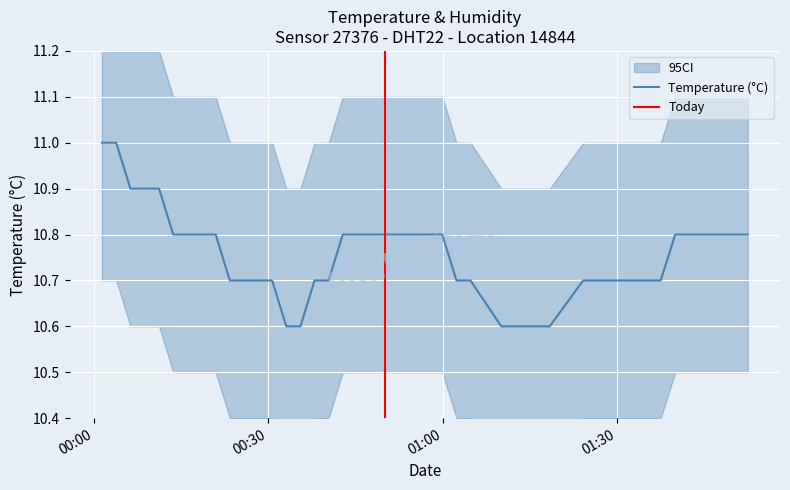

What is the highest value of the Temperature (°C) series?

11.0